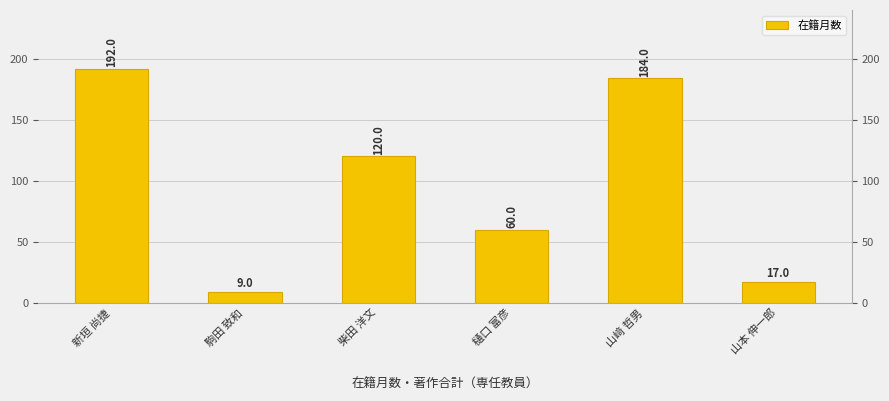

How many categories are shown in the chart?

6